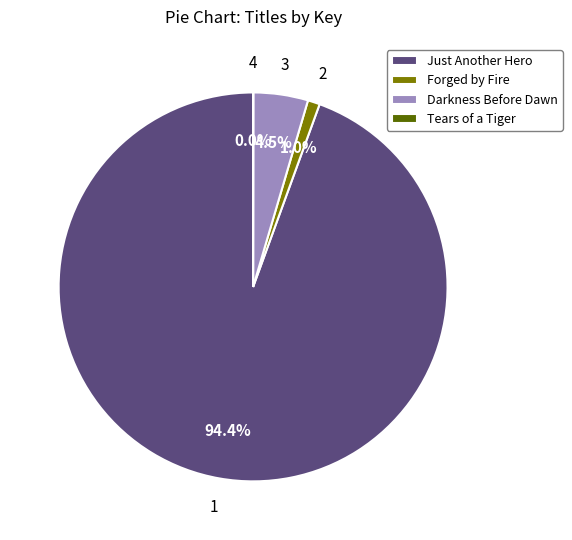

What is the ratio of the value at Darkness Before Dawn to the value at Forged by Fire?

4.5